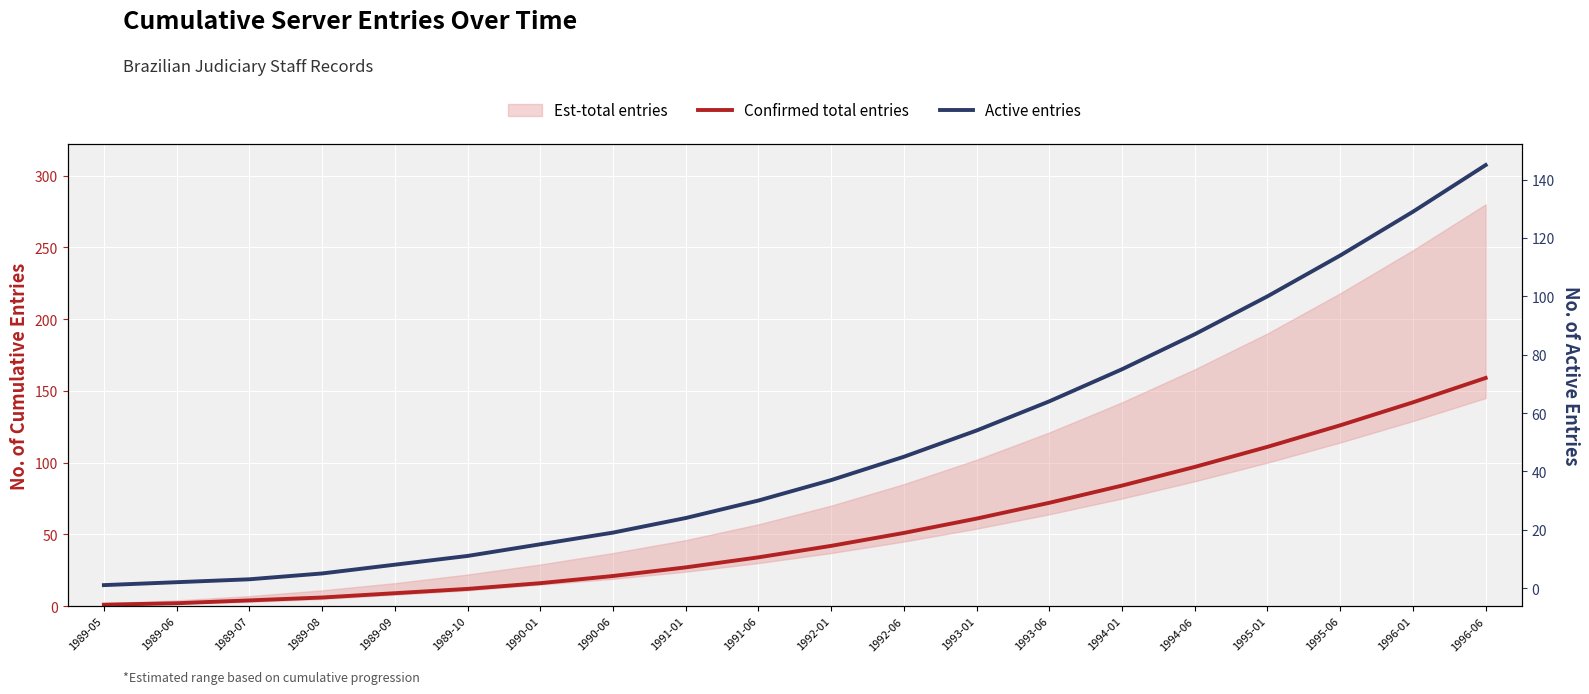

Is the value of Confirmed total entries at 1995-06 greater than the value of Active entries at 1995-06?

Yes